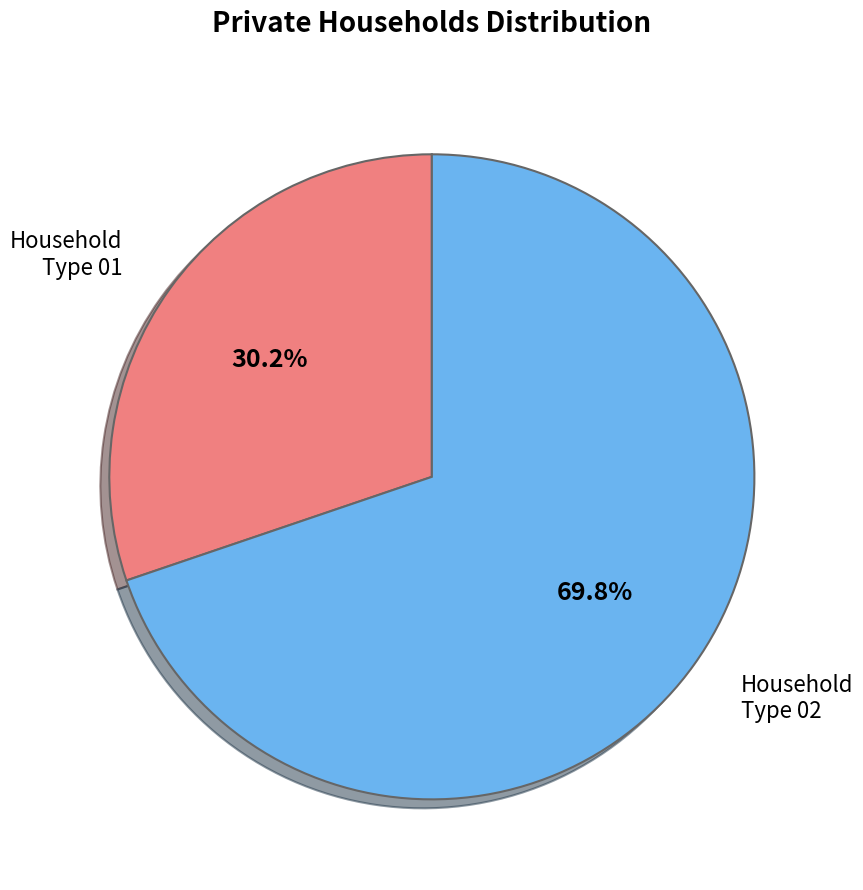

Does Household Type 01 account for over 50% of the chart?

No